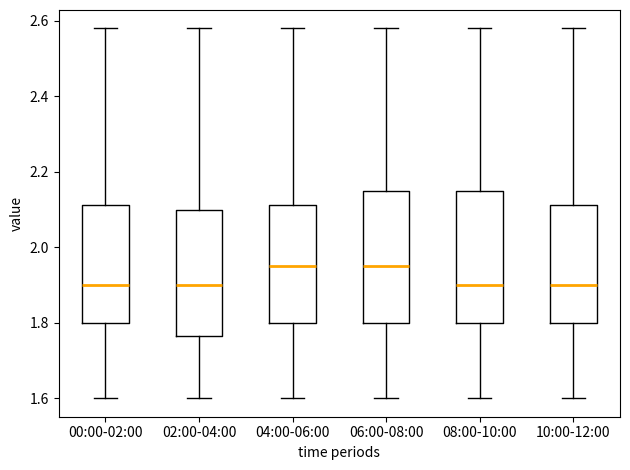

Where does the lower whisker of the box for 08:00-10:00 end on the y-axis? The values are not printed on the chart, so give them approximately, as read against the axis.

1.60